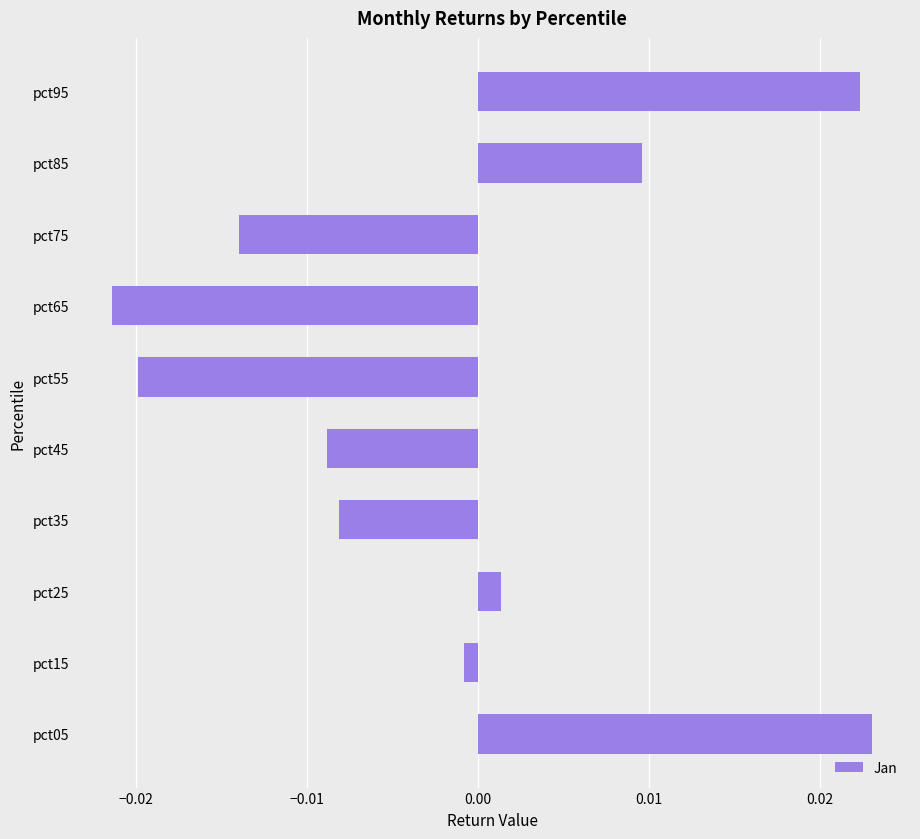

How many values are below zero?

6